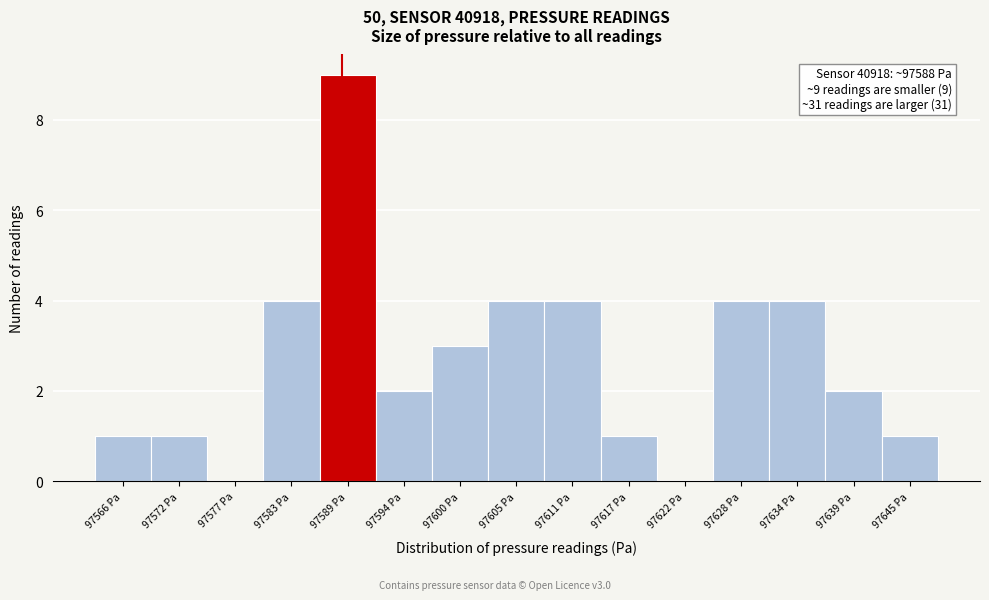

Over which range of the x-axis is the bar tallest?

97586 to 97591